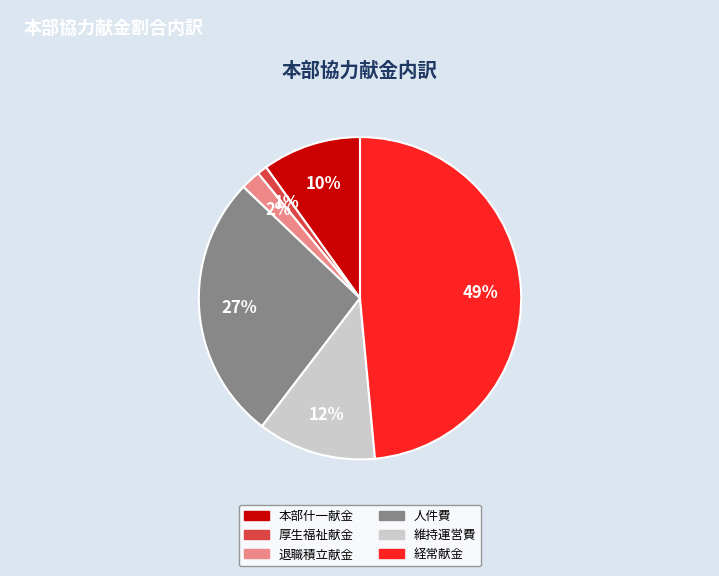

Does any single category account for the majority?

No